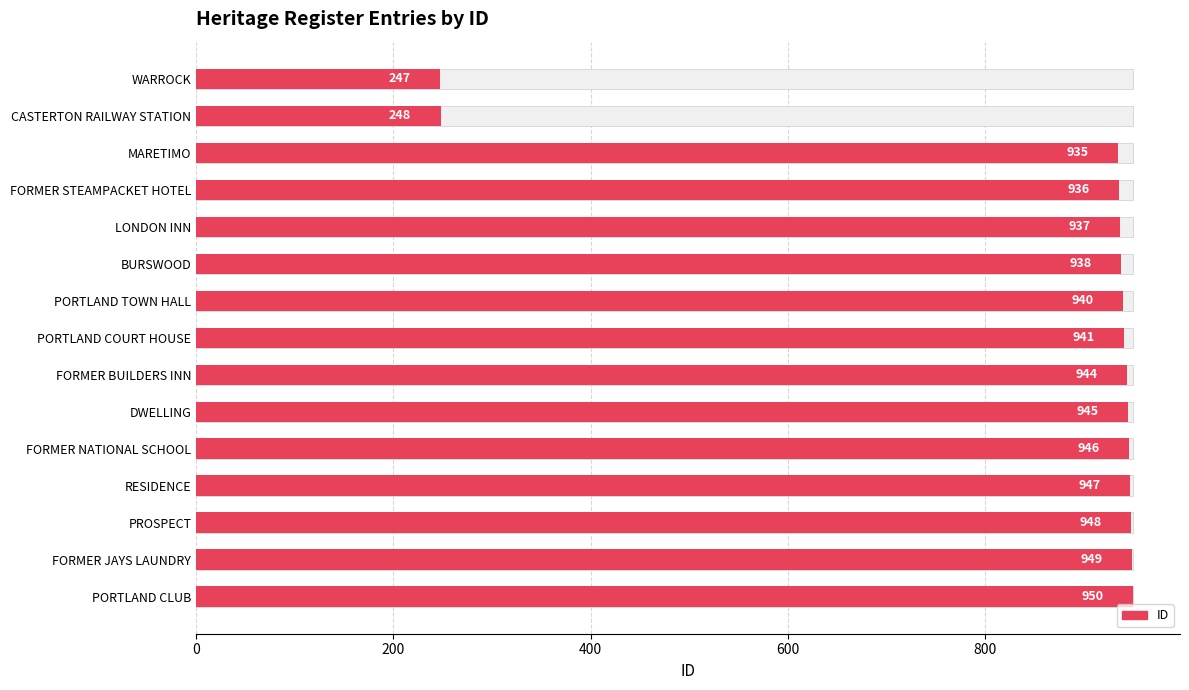

Is it true that the value at RESIDENCE is 233?

False